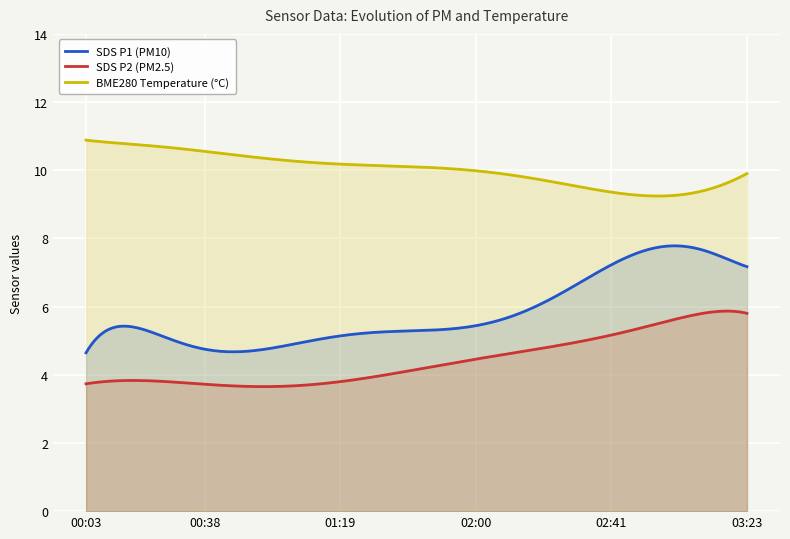

What is the label of the 17th point from the left?

01:25